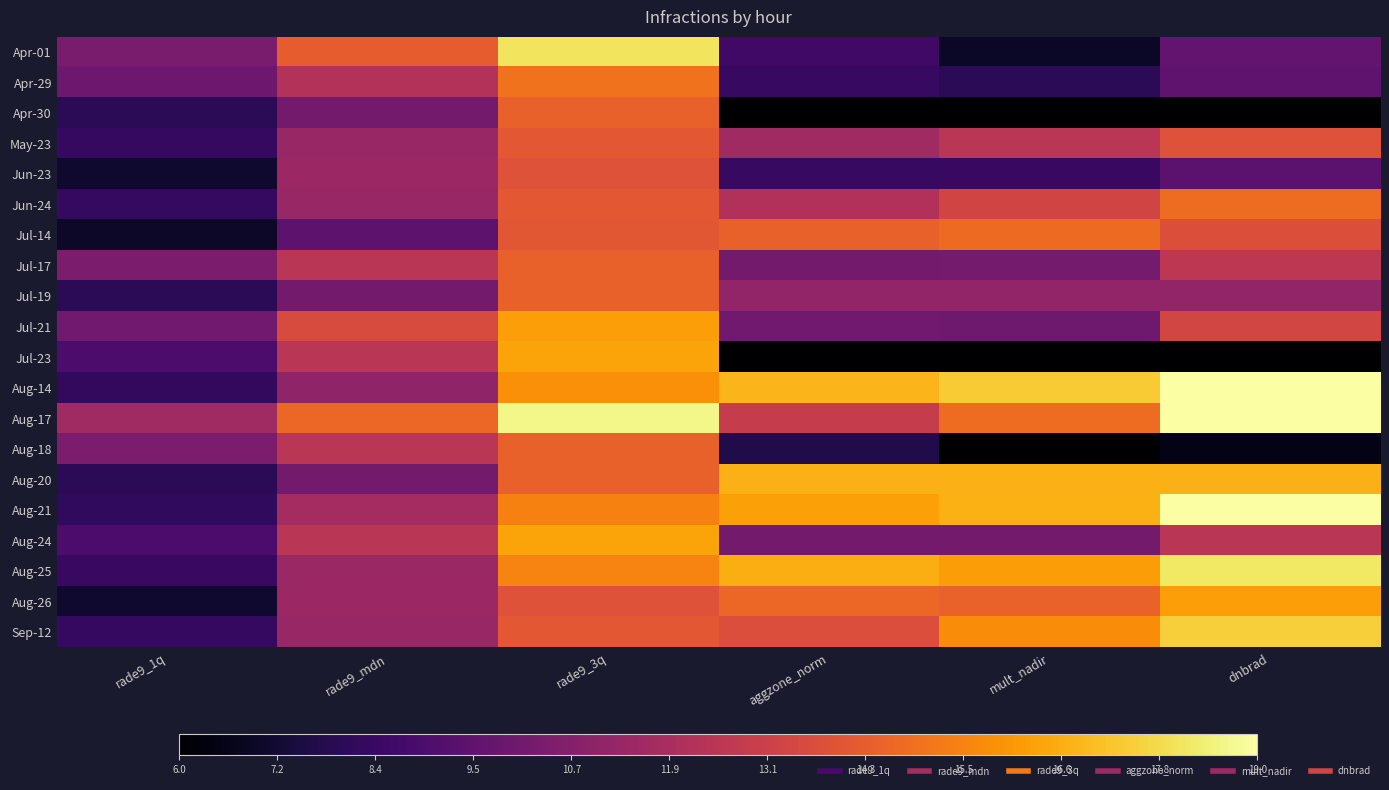

Reading left to right, what are all the values shown in this chart?

Apr-01: rade9_1q=10.4	rade9_mdn=14.3	rade9_3q=18.1	aggzone_norm=8.6	mult_nadir=6.9	dnbrad=9.7
Apr-29: rade9_1q=10.0	rade9_mdn=12.2	rade9_3q=14.9	aggzone_norm=8.3	mult_nadir=7.9	dnbrad=9.5
Apr-30: rade9_1q=8.0	rade9_mdn=10.2	rade9_3q=14.4	aggzone_norm=5.5	mult_nadir=5.5	dnbrad=5.5
May-23: rade9_1q=8.3	rade9_mdn=11.3	rade9_3q=14.1	aggzone_norm=11.6	mult_nadir=12.5	dnbrad=13.9
Jun-23: rade9_1q=7.1	rade9_mdn=11.5	rade9_3q=13.9	aggzone_norm=8.3	mult_nadir=8.4	dnbrad=9.4
Jun-24: rade9_1q=8.3	rade9_mdn=11.3	rade9_3q=14.1	aggzone_norm=12.1	mult_nadir=13.3	dnbrad=14.8
Jul-14: rade9_1q=6.9	rade9_mdn=9.5	rade9_3q=14.1	aggzone_norm=14.4	mult_nadir=14.7	dnbrad=13.7
Jul-17: rade9_1q=10.5	rade9_mdn=12.5	rade9_3q=14.4	aggzone_norm=10.2	mult_nadir=10.2	dnbrad=12.6
Jul-19: rade9_1q=8.0	rade9_mdn=10.2	rade9_3q=14.4	aggzone_norm=11.2	mult_nadir=11.2	dnbrad=11.2
Jul-21: rade9_1q=10.1	rade9_mdn=13.6	rade9_3q=16.2	aggzone_norm=10.1	mult_nadir=10.0	dnbrad=13.4
Jul-23: rade9_1q=8.9	rade9_mdn=12.5	rade9_3q=16.4	aggzone_norm=4.8	mult_nadir=3.0	dnbrad=3.6
Aug-14: rade9_1q=8.2	rade9_mdn=11.1	rade9_3q=15.8	aggzone_norm=16.8	mult_nadir=17.4	dnbrad=19.0
Aug-17: rade9_1q=11.6	rade9_mdn=14.6	rade9_3q=18.6	aggzone_norm=12.9	mult_nadir=14.7	dnbrad=21.1
Aug-18: rade9_1q=10.5	rade9_mdn=12.5	rade9_3q=14.4	aggzone_norm=7.7	mult_nadir=5.3	dnbrad=6.5
Aug-20: rade9_1q=8.0	rade9_mdn=10.2	rade9_3q=14.4	aggzone_norm=16.7	mult_nadir=16.7	dnbrad=16.7
Aug-21: rade9_1q=8.1	rade9_mdn=11.8	rade9_3q=15.4	aggzone_norm=16.3	mult_nadir=16.7	dnbrad=19.3
Aug-24: rade9_1q=8.9	rade9_mdn=12.5	rade9_3q=16.4	aggzone_norm=10.2	mult_nadir=10.2	dnbrad=12.5
Aug-25: rade9_1q=8.4	rade9_mdn=11.4	rade9_3q=15.5	aggzone_norm=16.6	mult_nadir=16.2	dnbrad=18.2
Aug-26: rade9_1q=7.1	rade9_mdn=11.5	rade9_3q=13.9	aggzone_norm=14.6	mult_nadir=14.4	dnbrad=16.2
Sep-12: rade9_1q=8.3	rade9_mdn=11.3	rade9_3q=14.1	aggzone_norm=13.7	mult_nadir=15.7	dnbrad=17.5